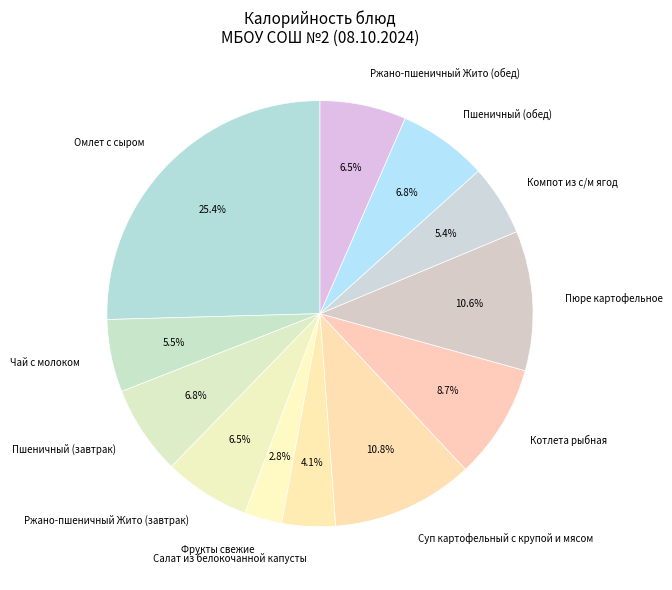

Which slice is the largest?

Омлет с сыром